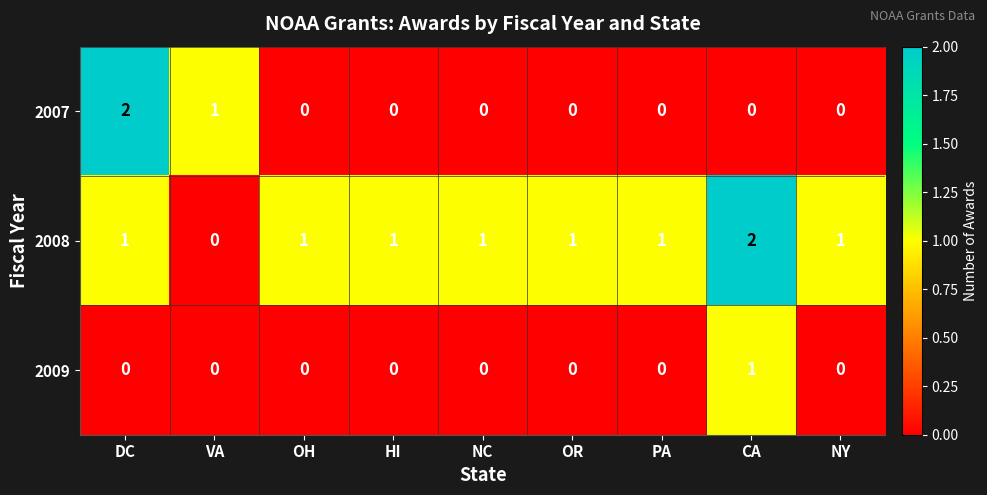

Reading left to right, extract all data points from this chart.

2007: DC=2	VA=1	OH=0	HI=0	NC=0	OR=0	PA=0	CA=0	NY=0
2008: DC=1	VA=0	OH=1	HI=1	NC=1	OR=1	PA=1	CA=2	NY=1
2009: DC=0	VA=0	OH=0	HI=0	NC=0	OR=0	PA=0	CA=1	NY=0